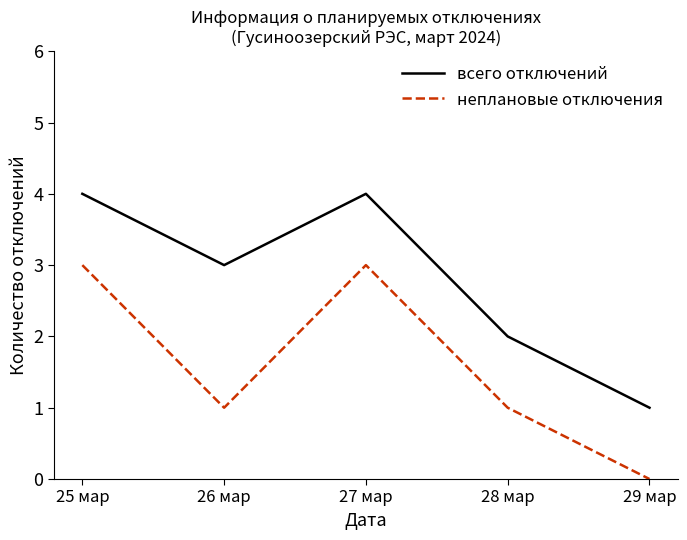

Is it true that всего отключений equals 4 at 25 мар?

True